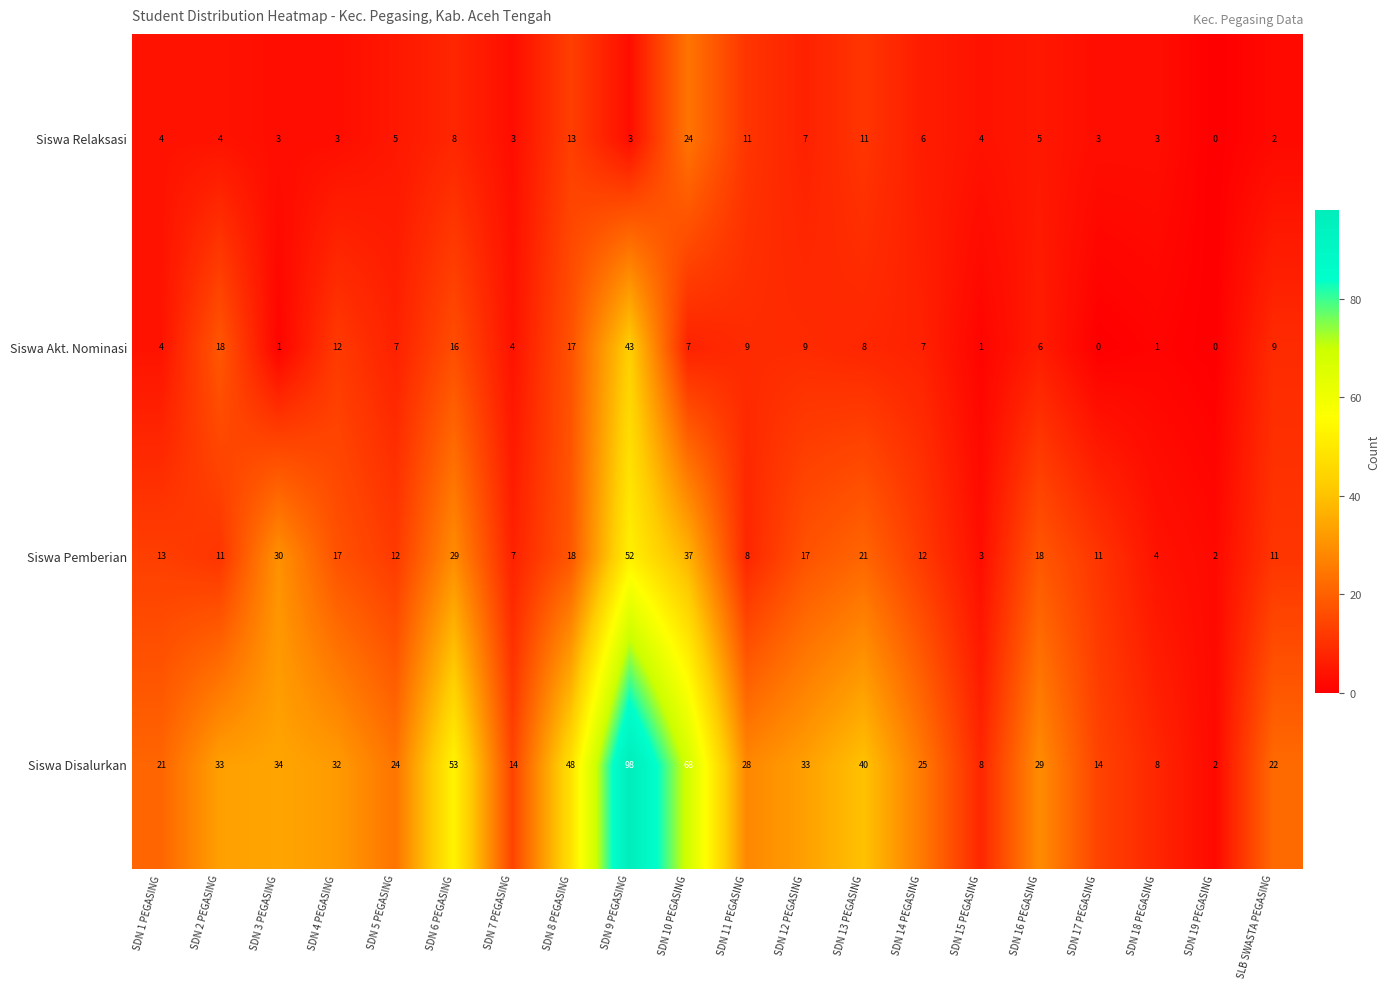

What is the average value of the Siswa Relaksasi series?

6